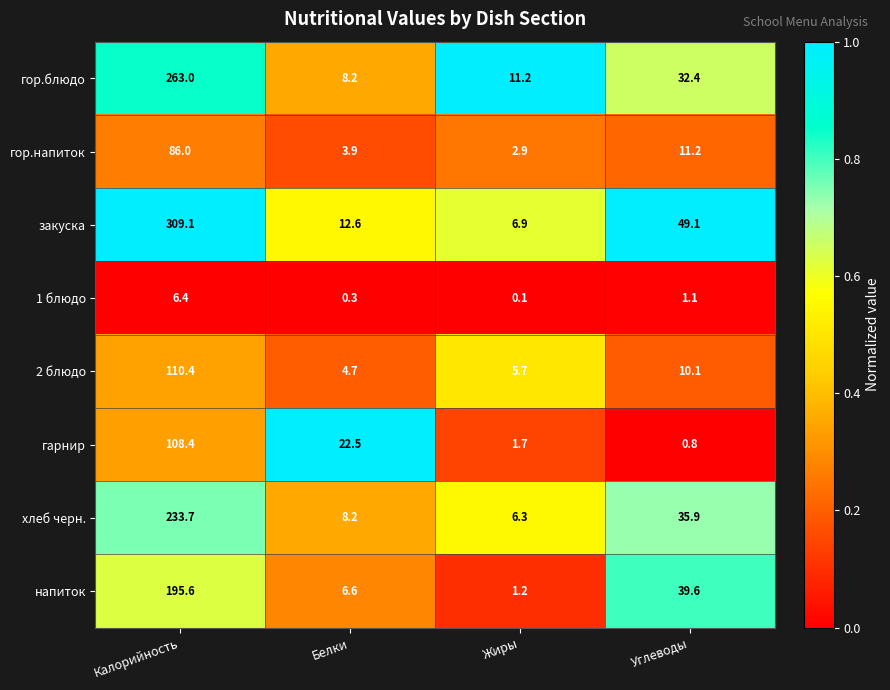

Where is гор.блюдо nearest to the value 135?

Углеводы